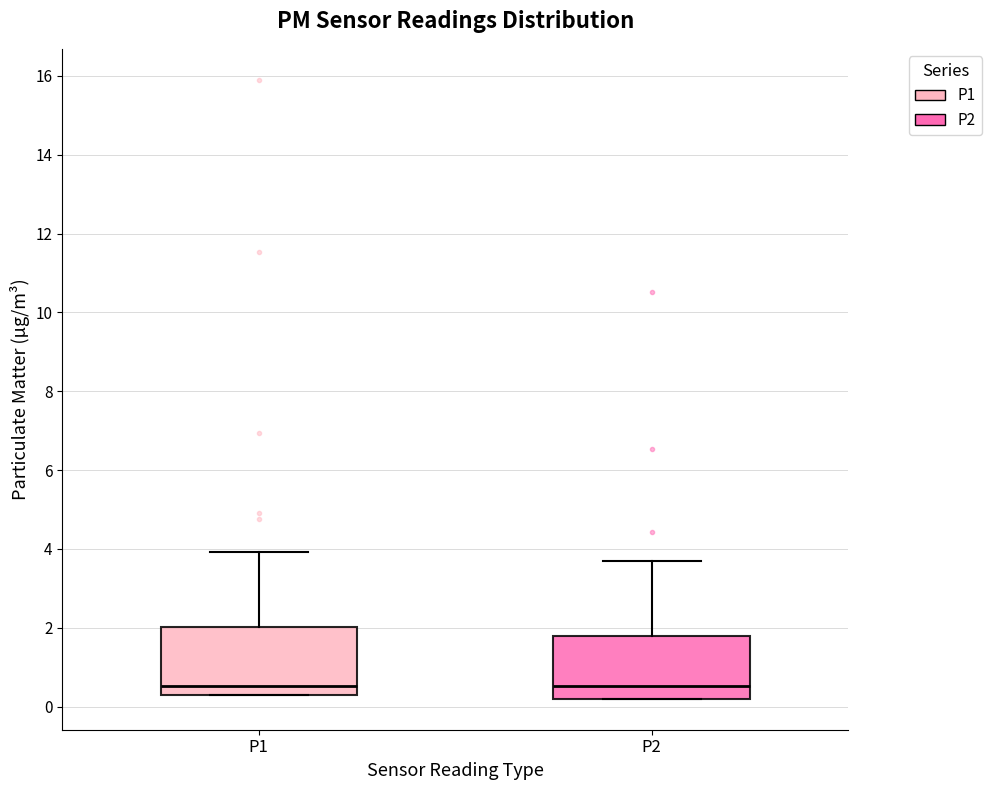

Reading left to right, read every box against the y-axis: the position of its median line, the range the box covers, and the ends of its whiskers. The values are not printed on the chart, so give them approximately, as read against the axis.

P1: median 0.6, box 0.4 to 2.0, whiskers 0.4 to 4.0
P2: median 0.6, box 0.2 to 1.8, whiskers 0.2 to 3.8